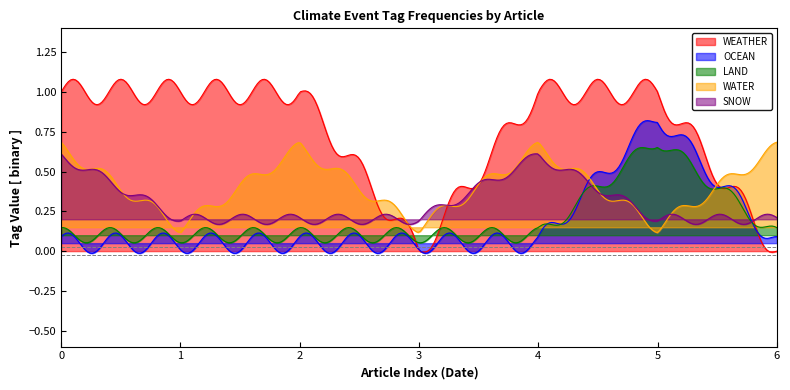

In WATER, how many points are higher than both neighbors (excluding endpoints)?

14